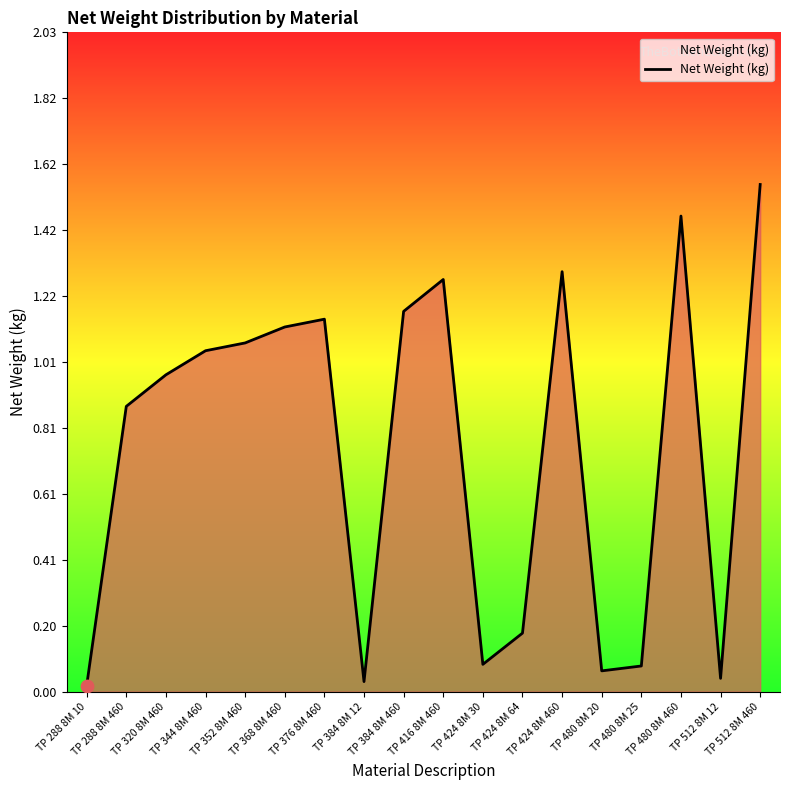

Between TP 320 8M 460 and TP 384 8M 460, which is larger?

TP 384 8M 460